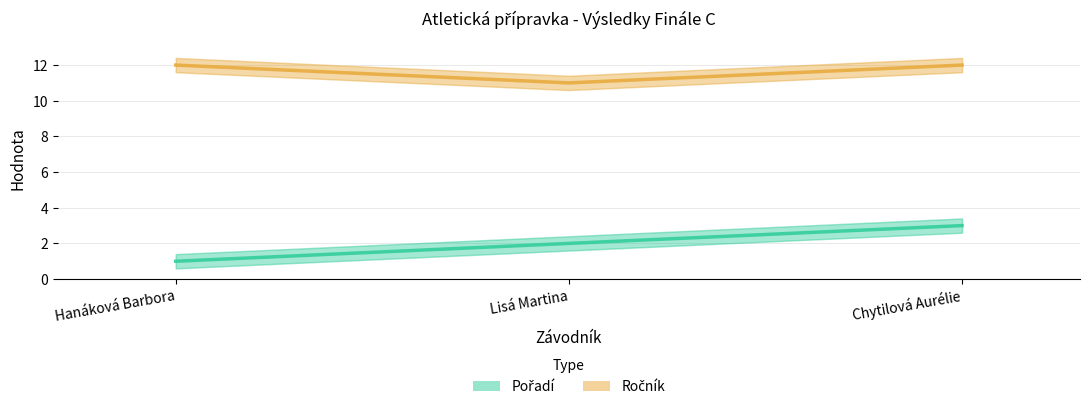

Is the value of Pořadí at Chytilová Aurélie greater than the value of Ročník at Chytilová Aurélie?

No